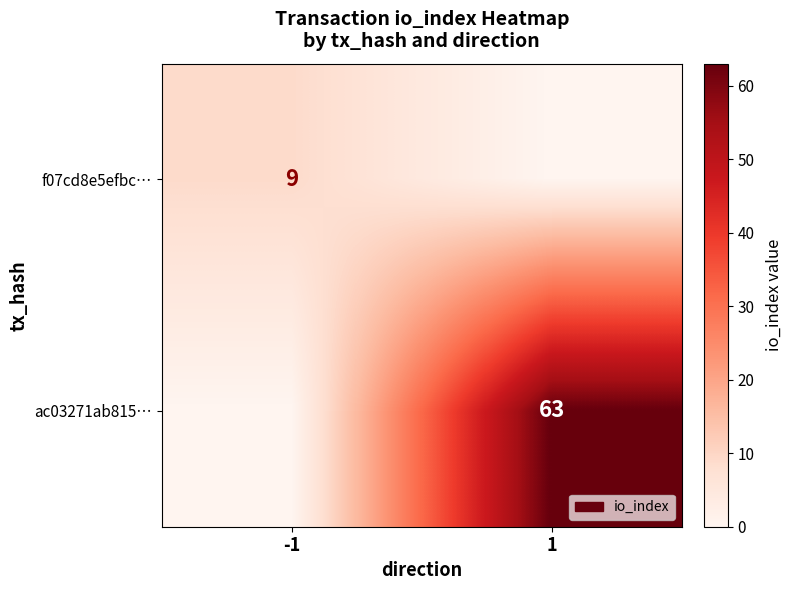

The f07cd8e5efbc… series shows 9 at -1. True or false?

True